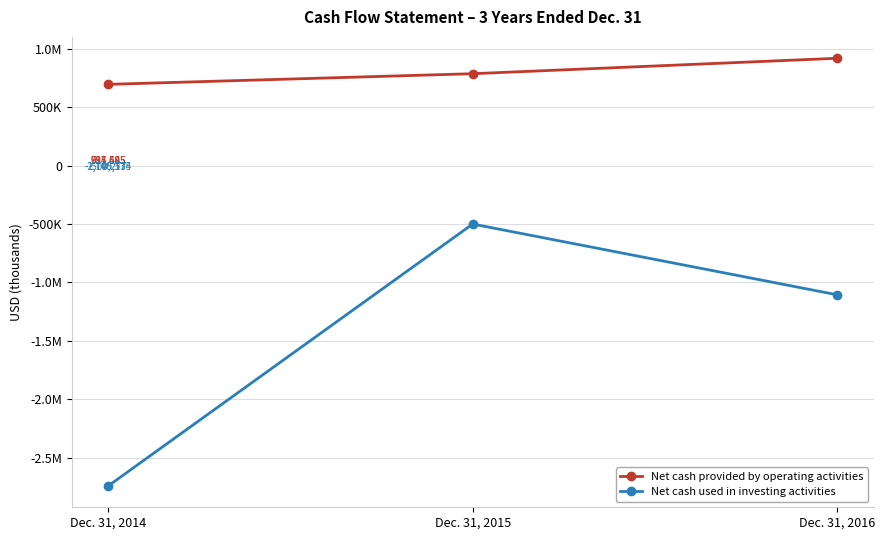

What is the value of the Net cash used in investing activities point at the 2nd from the left?

-500277